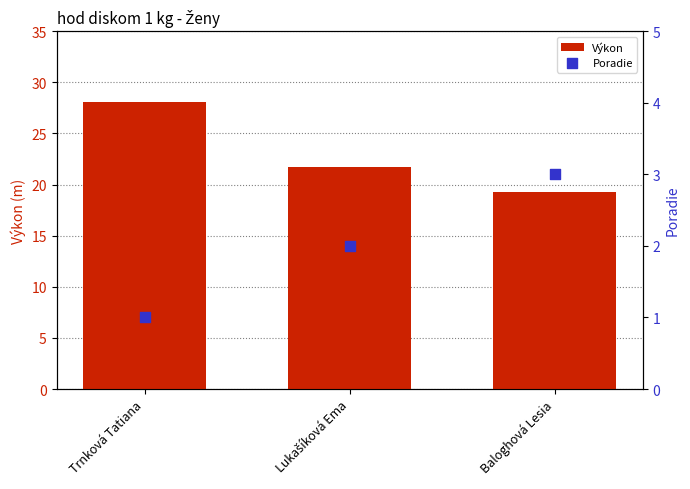

Which series has the largest Y range (max minus min)?

Výkon